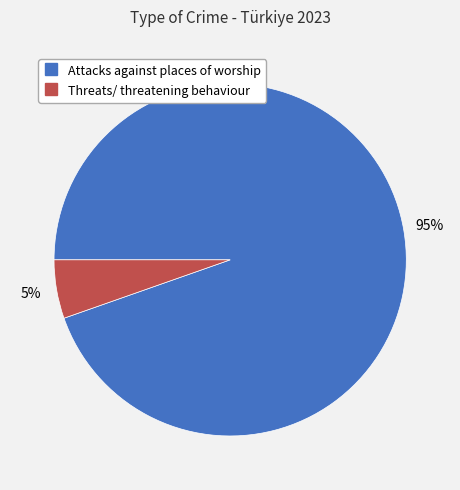

Which has a higher value, Threats/ threatening behaviour or Attacks against places of worship?

Attacks against places of worship